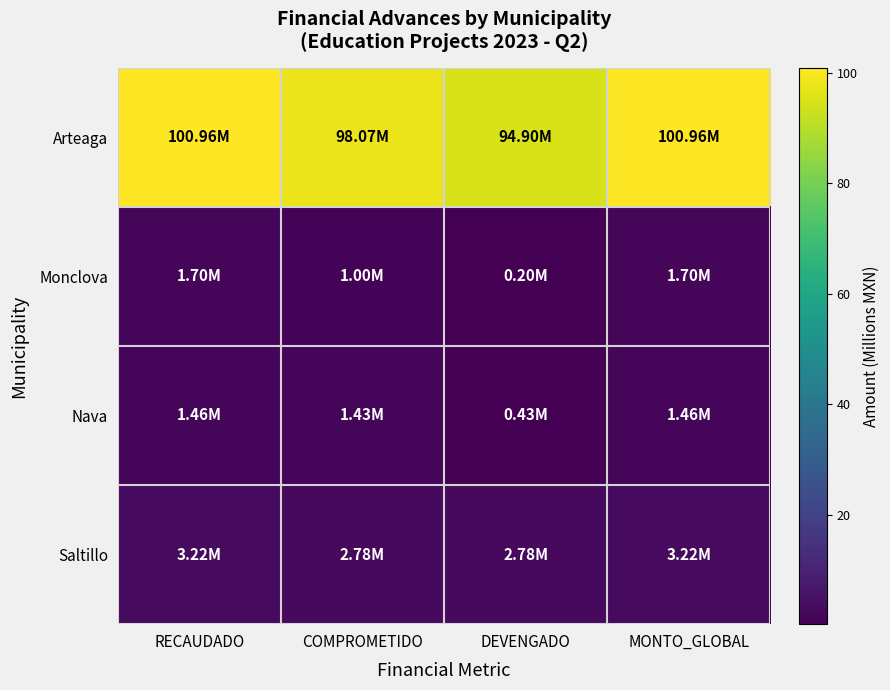

How many categories are shown in the chart?

4